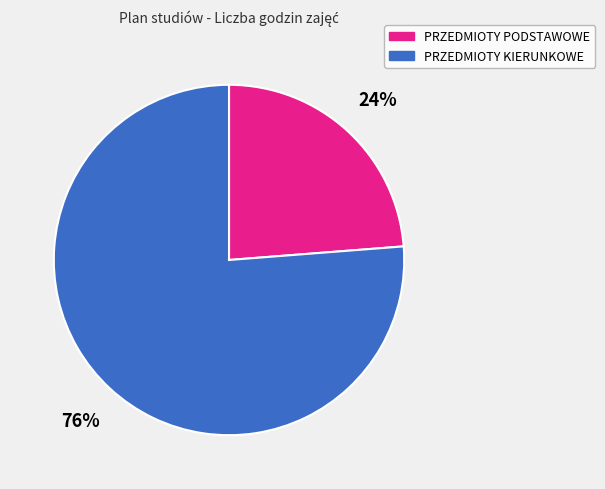

Which slice is the largest?

PRZEDMIOTY KIERUNKOWE